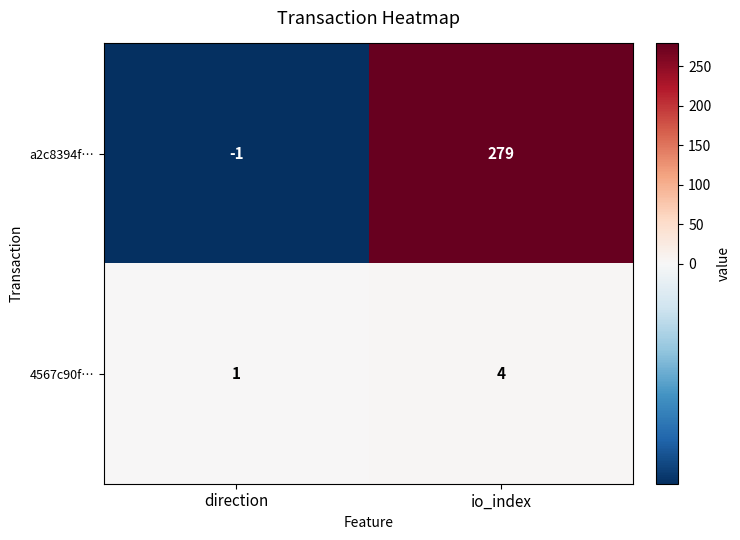

List the series in order of their peak value, highest first.

a2c8394f…, 4567c90f…